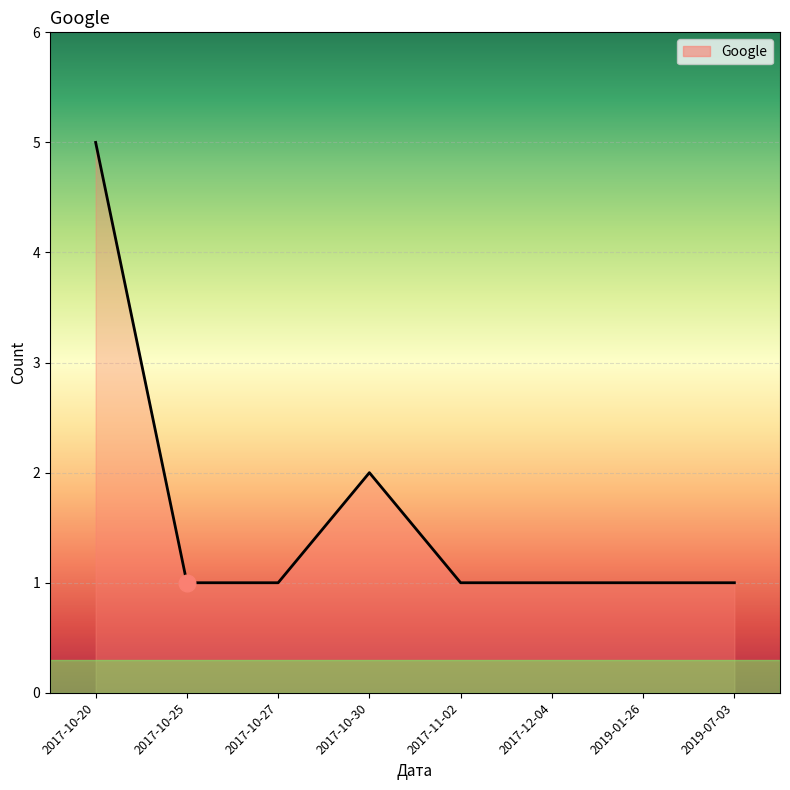

What is the minimum value shown in the chart?

1